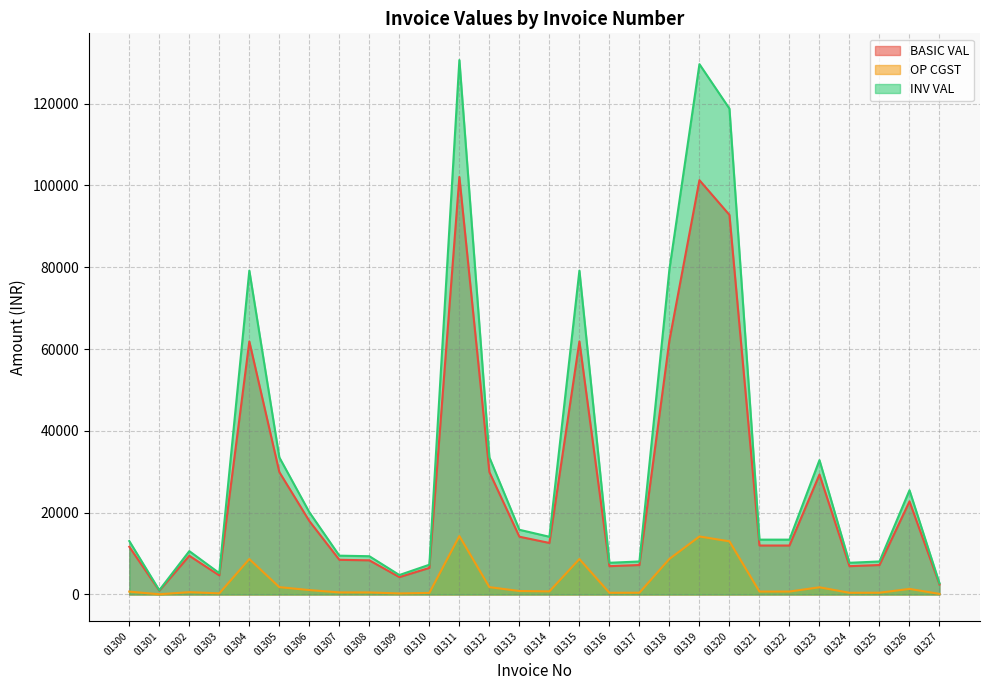

How many lines are shown in the chart?

3